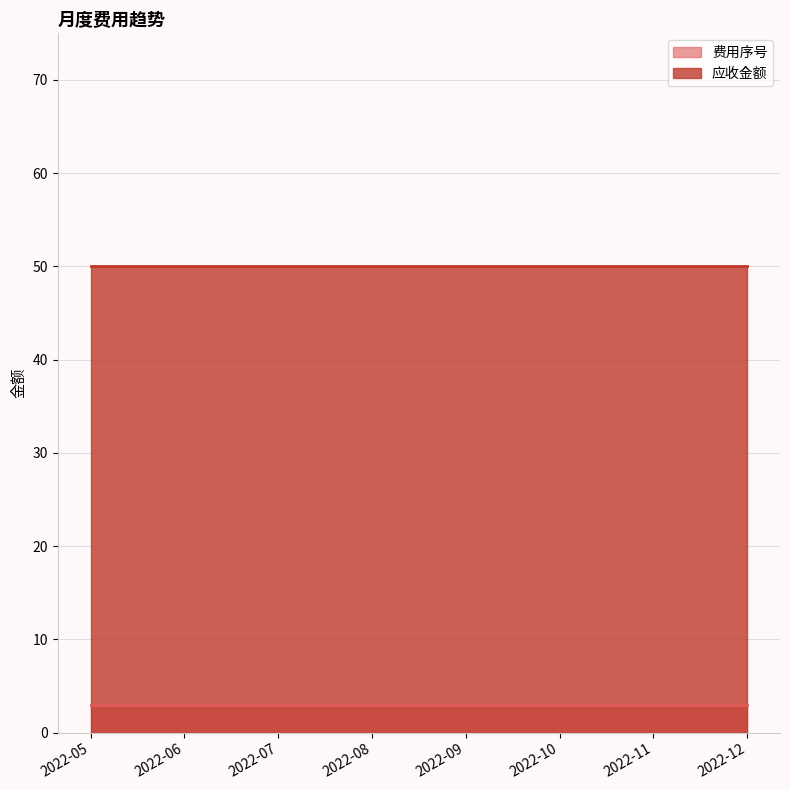

At how many categories does at least one series exceed 8?

8